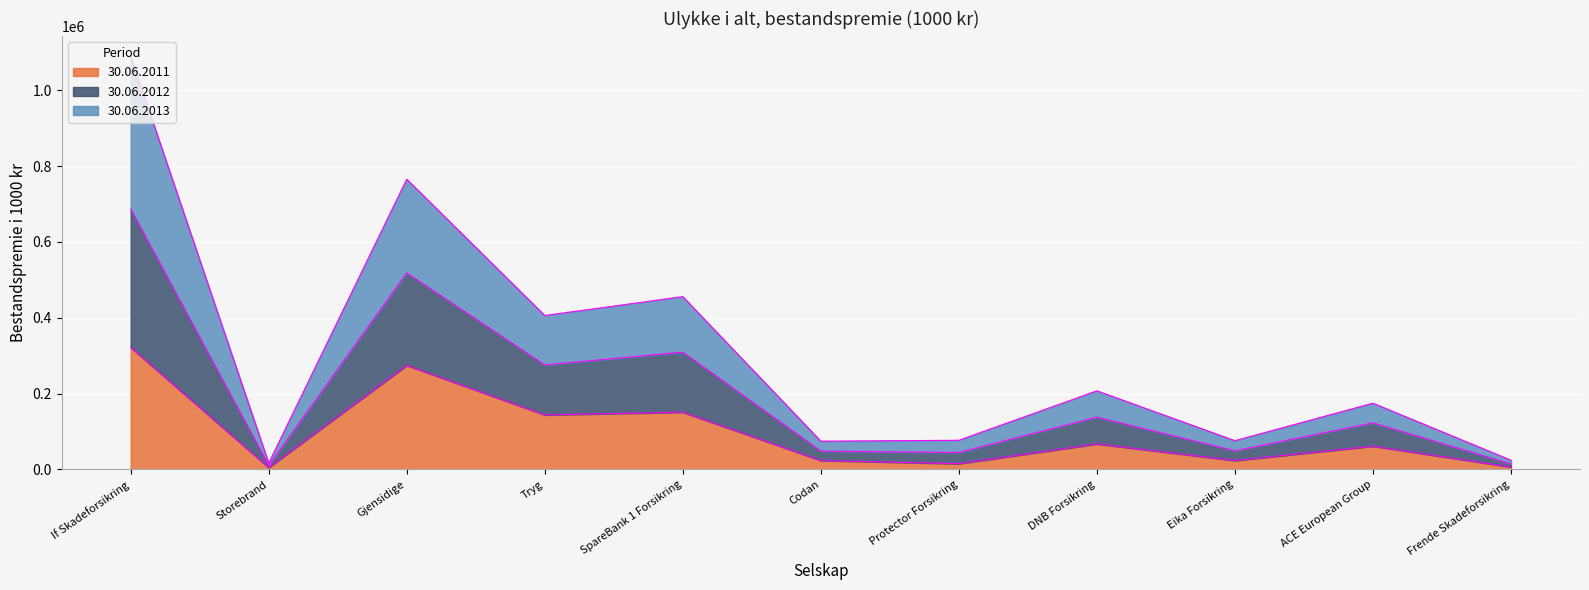

What is the label of the 2nd point from the right?

ACE European Group